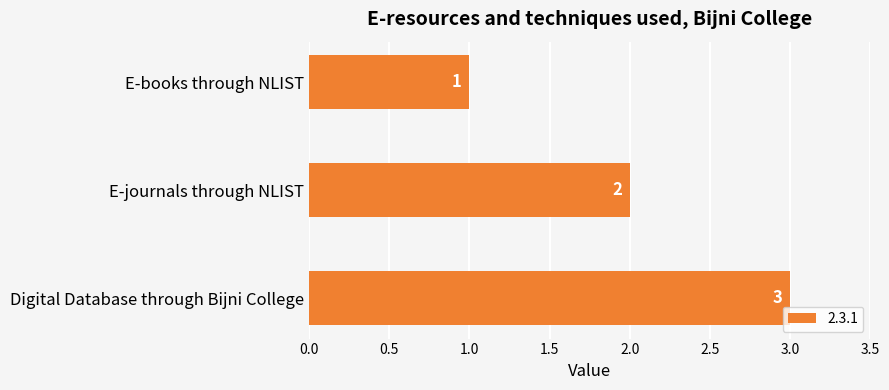

What is the change in value from E-books through NLIST to E-journals through NLIST?

+1